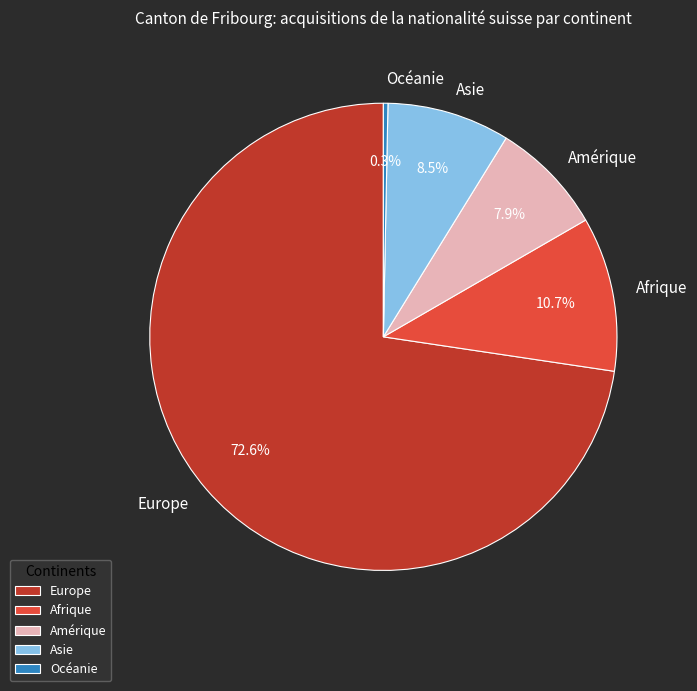

How many slices are in this pie chart?

5